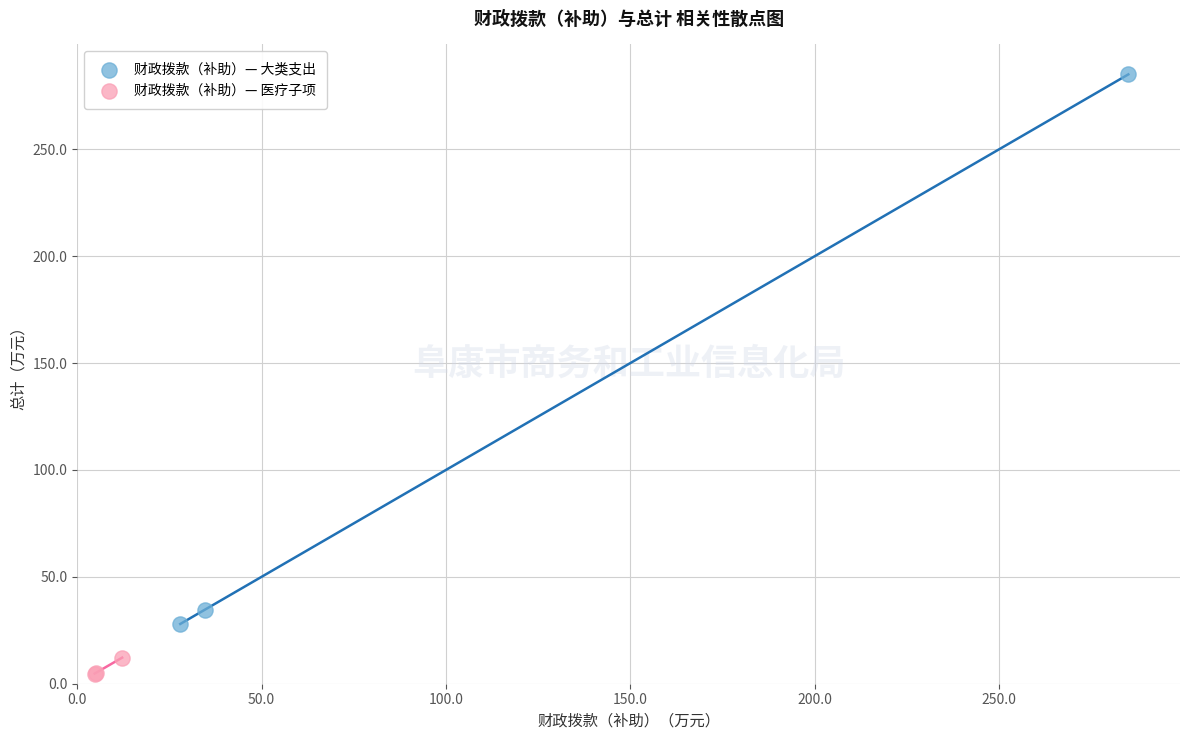

Which series contains the highest Y value?

财政拨款（补助）— 大类支出